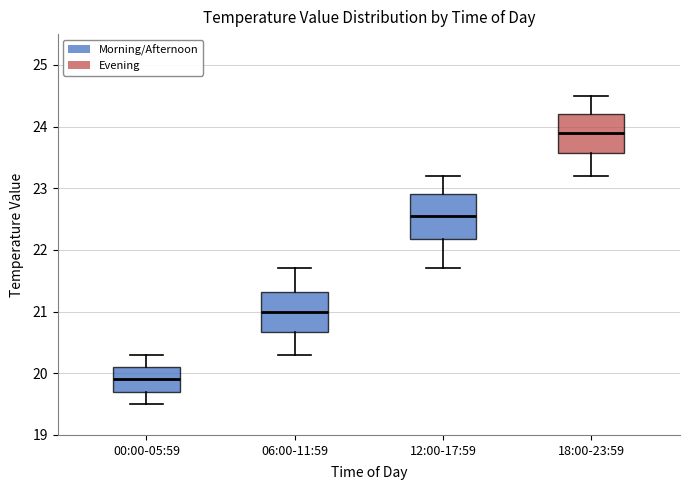

Where is the lower edge of the box for 06:00-11:59 on the y-axis? The values are not printed on the chart, so give them approximately, as read against the axis.

20.7